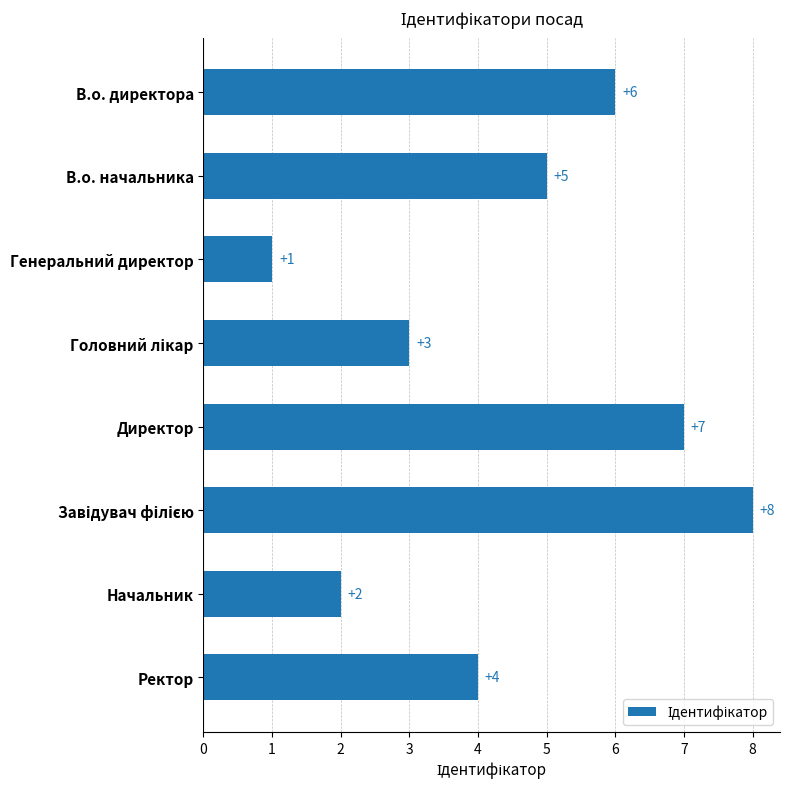

How many bars are there in total?

8